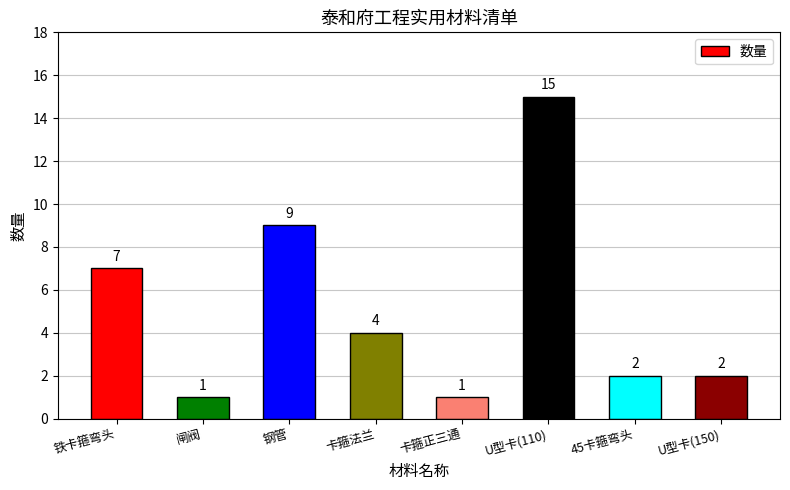

How many categories are shown in the chart?

8